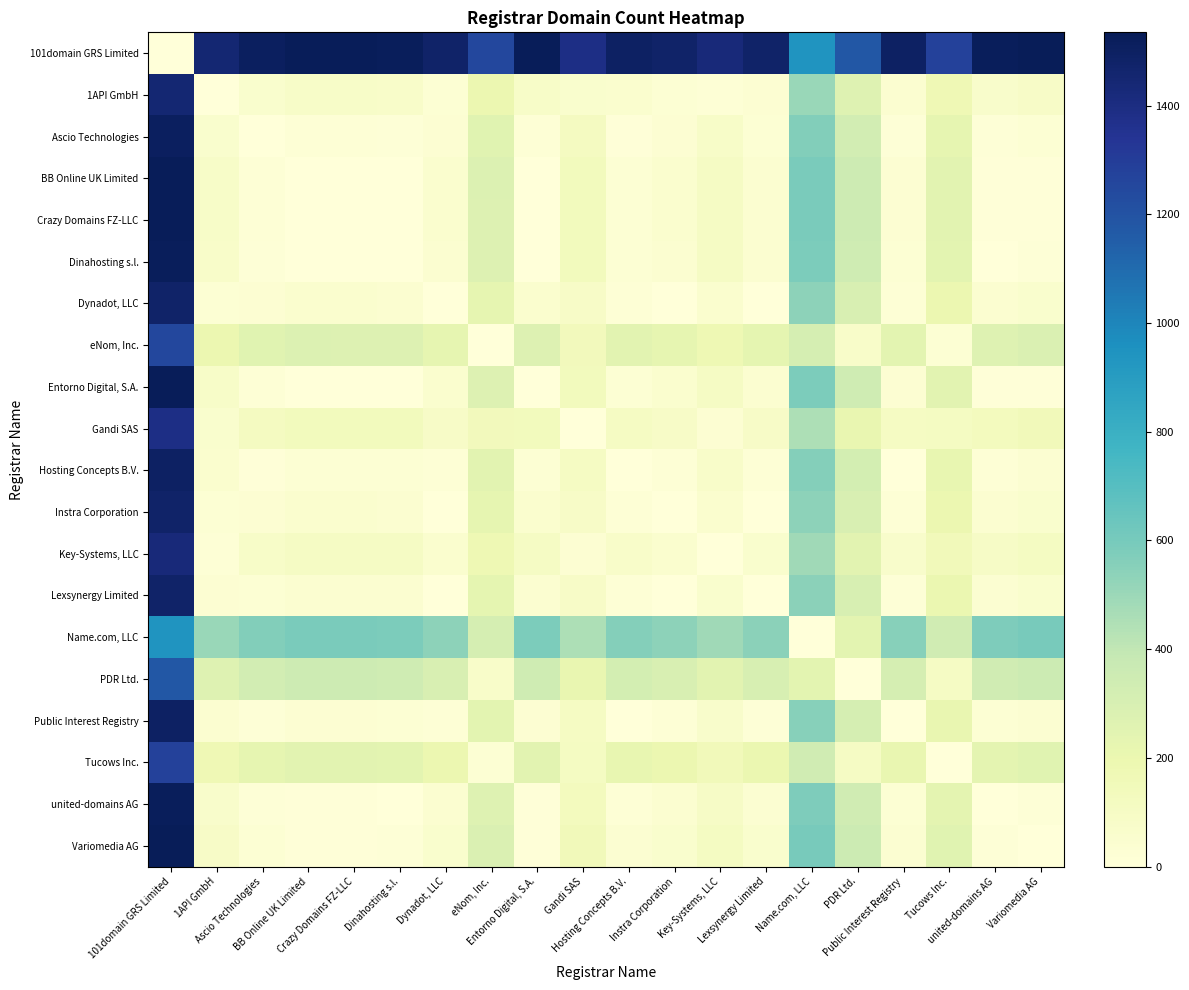

Which series has the largest total across all categories?

101domain GRS Limited